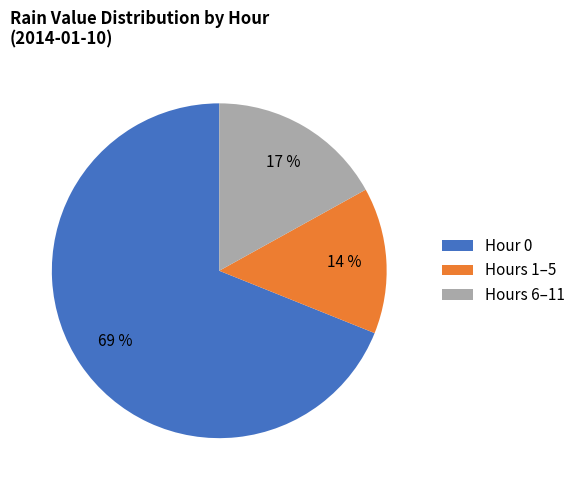

Count the number of slices in the pie.

3